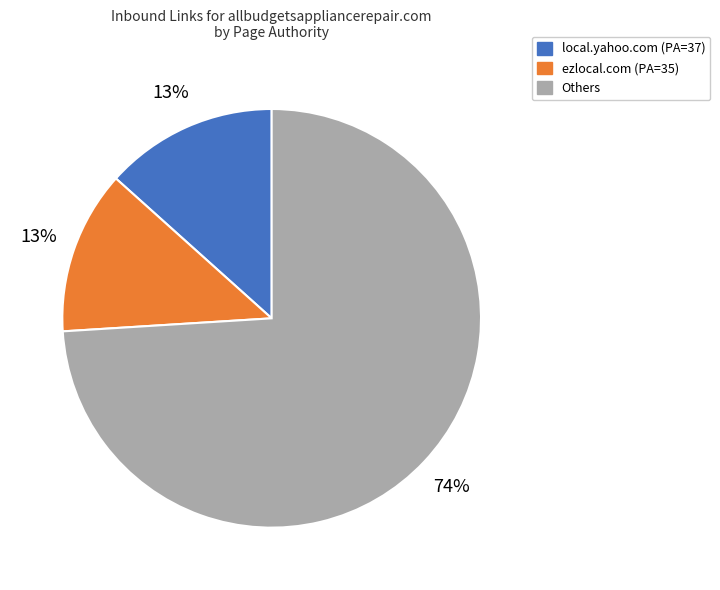

How many segments does this pie chart have?

3